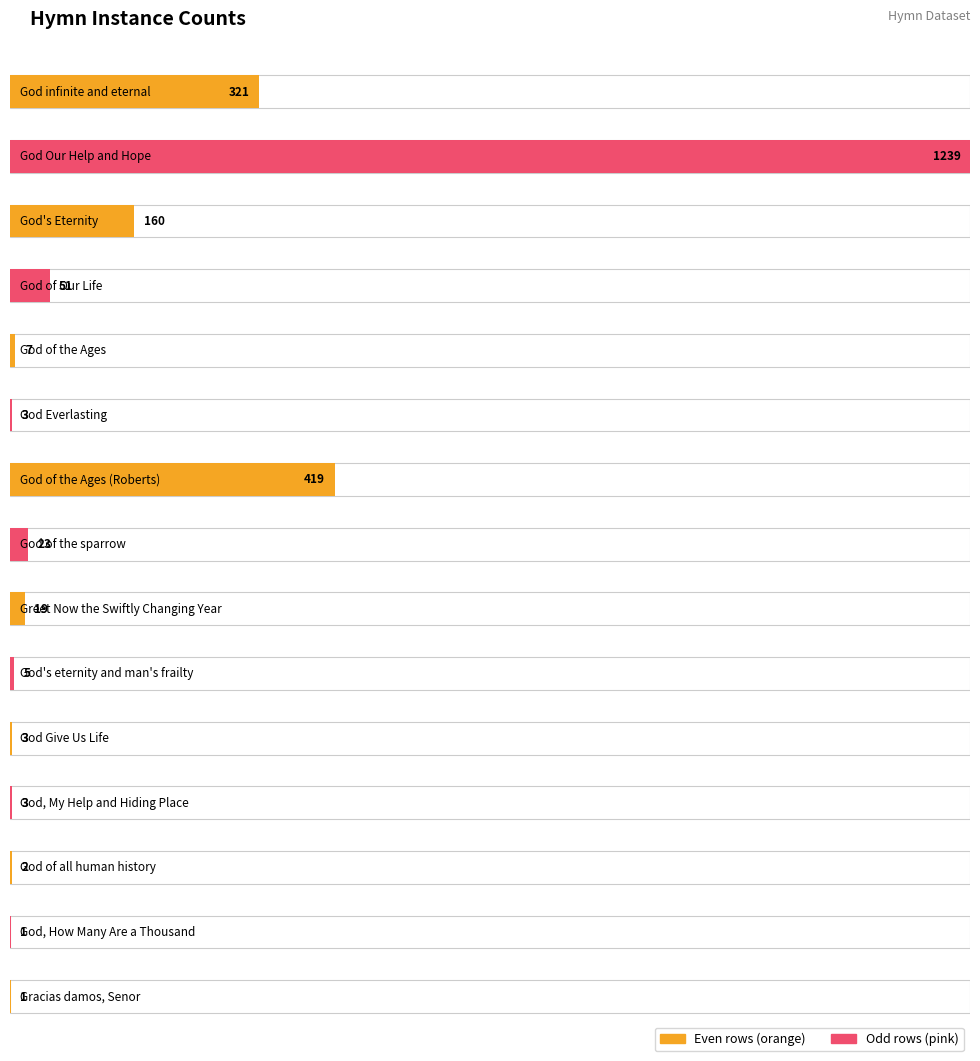

How many categories are shown in the chart?

15